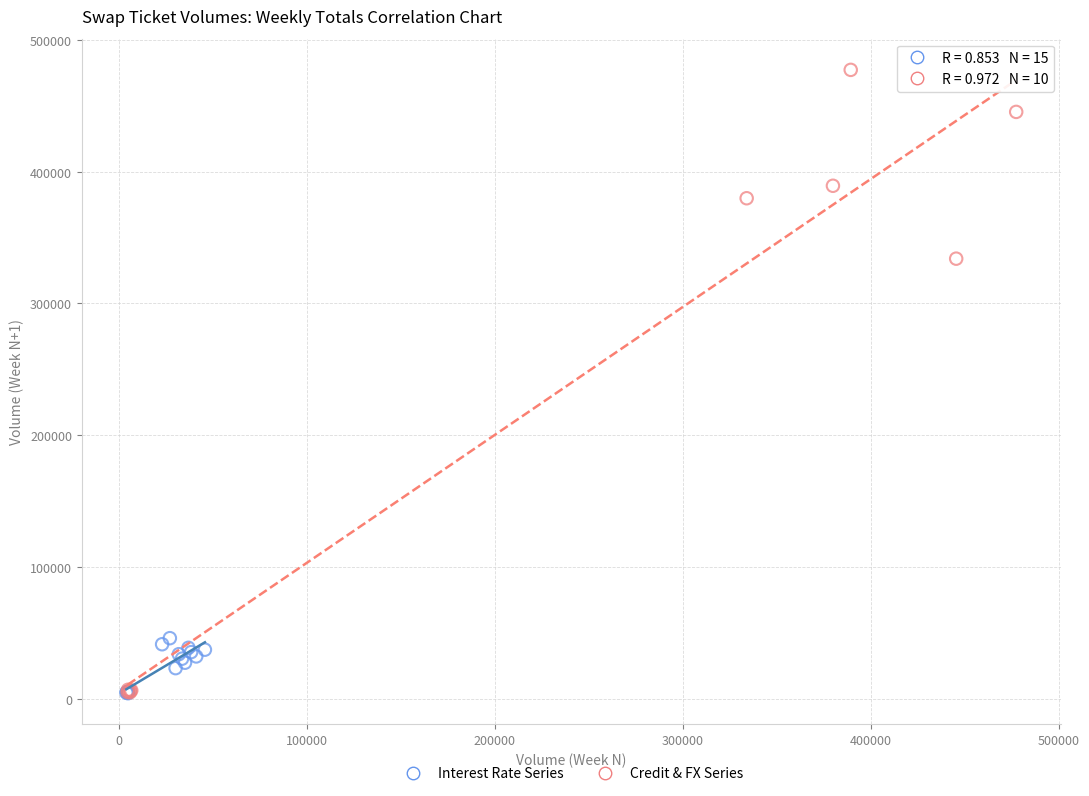

Which series contains the highest Y value?

Credit & FX Series